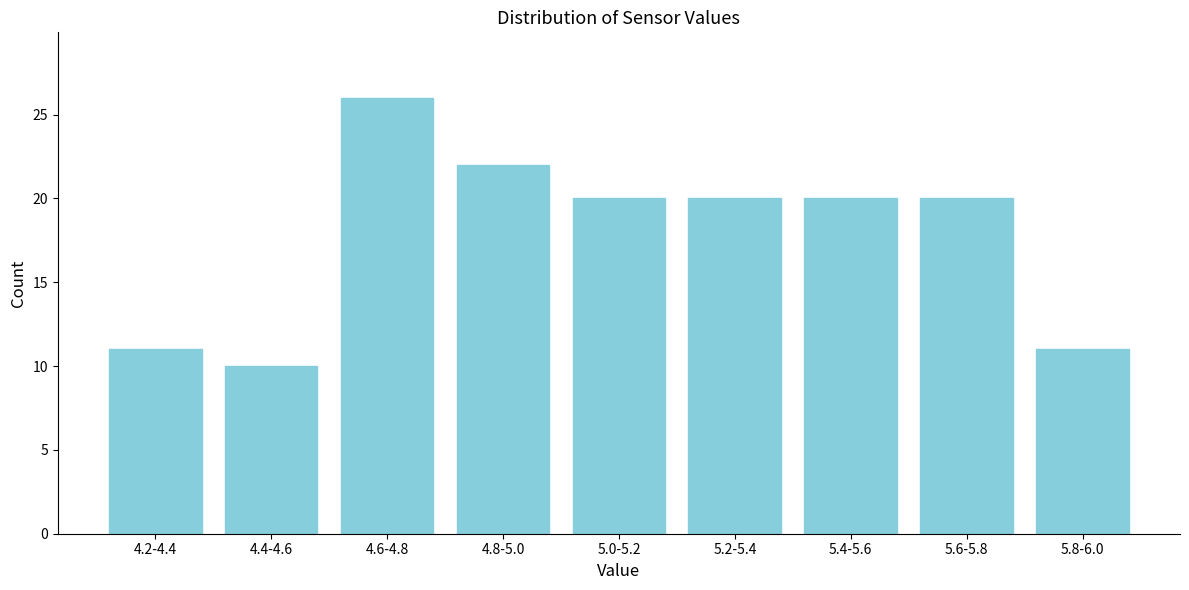

Reading left to right, transcribe all the data shown in this chart.

11	10	26	22	20	20	20	20	11